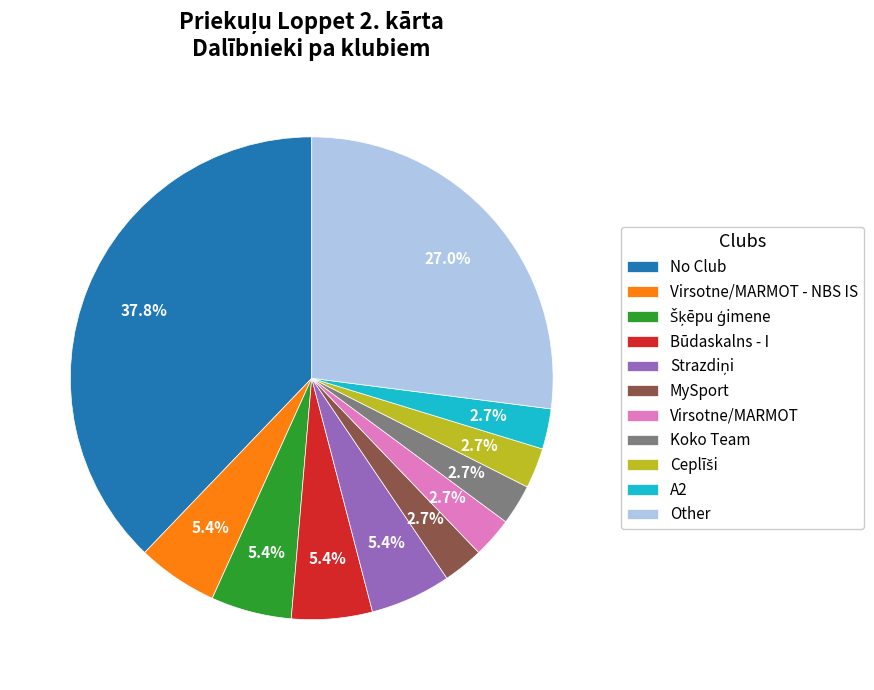

To the nearest percent, what portion does Other represent?

27%